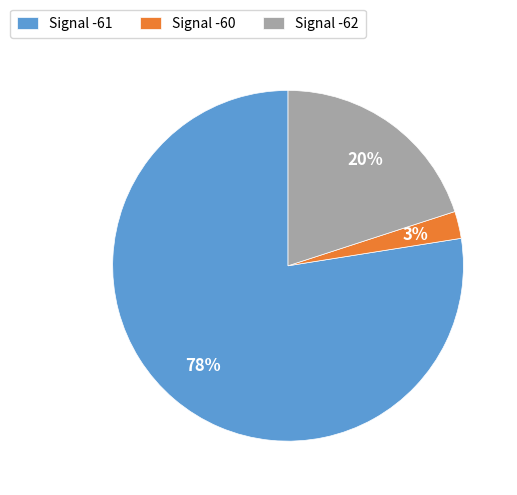

To the nearest percent, what percentage of the pie is Signal -62?

20%